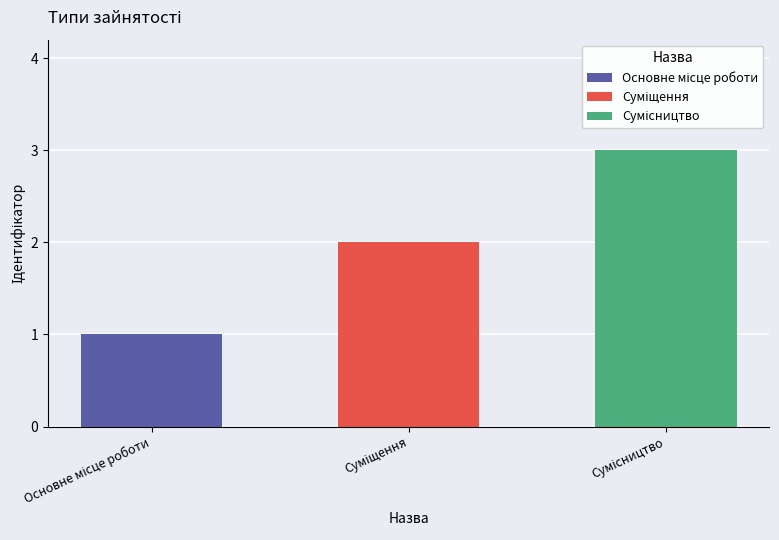

How many distinct data groups are displayed?

1